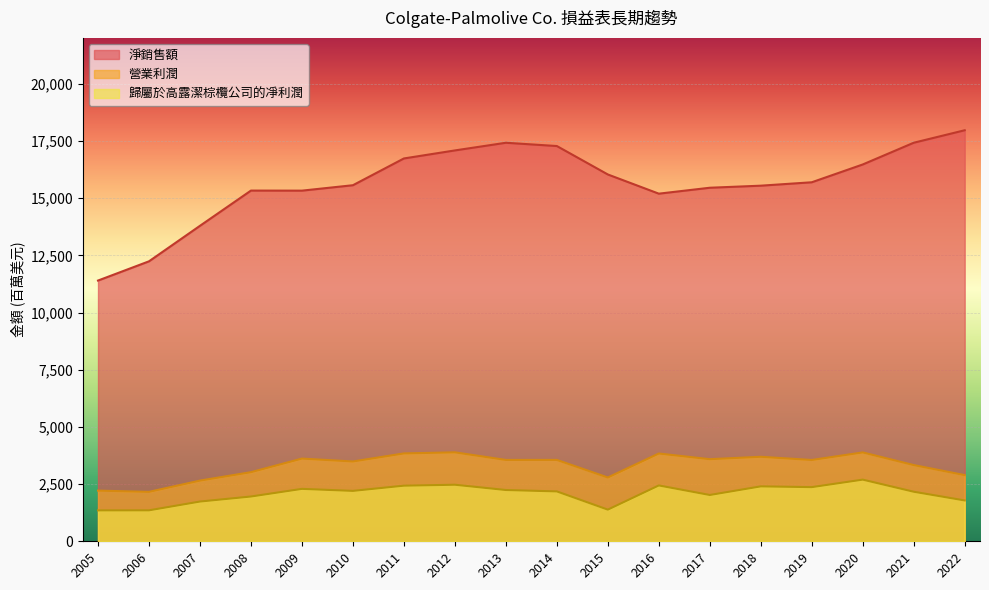

What is the sum of all 營業利潤 values?

59570